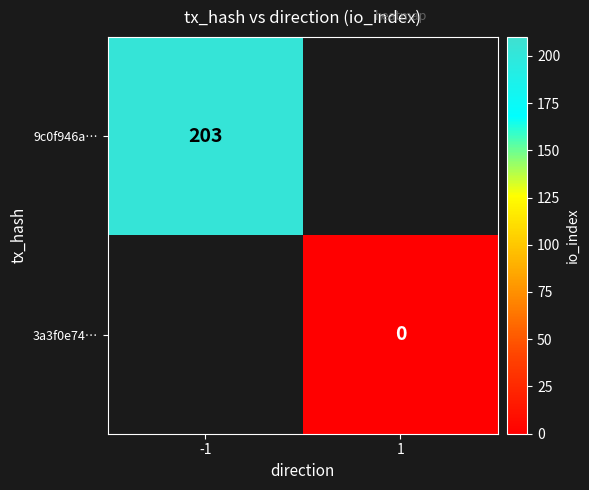

Is it true that 3a3f0e74… equals 0.0 at 1?

True